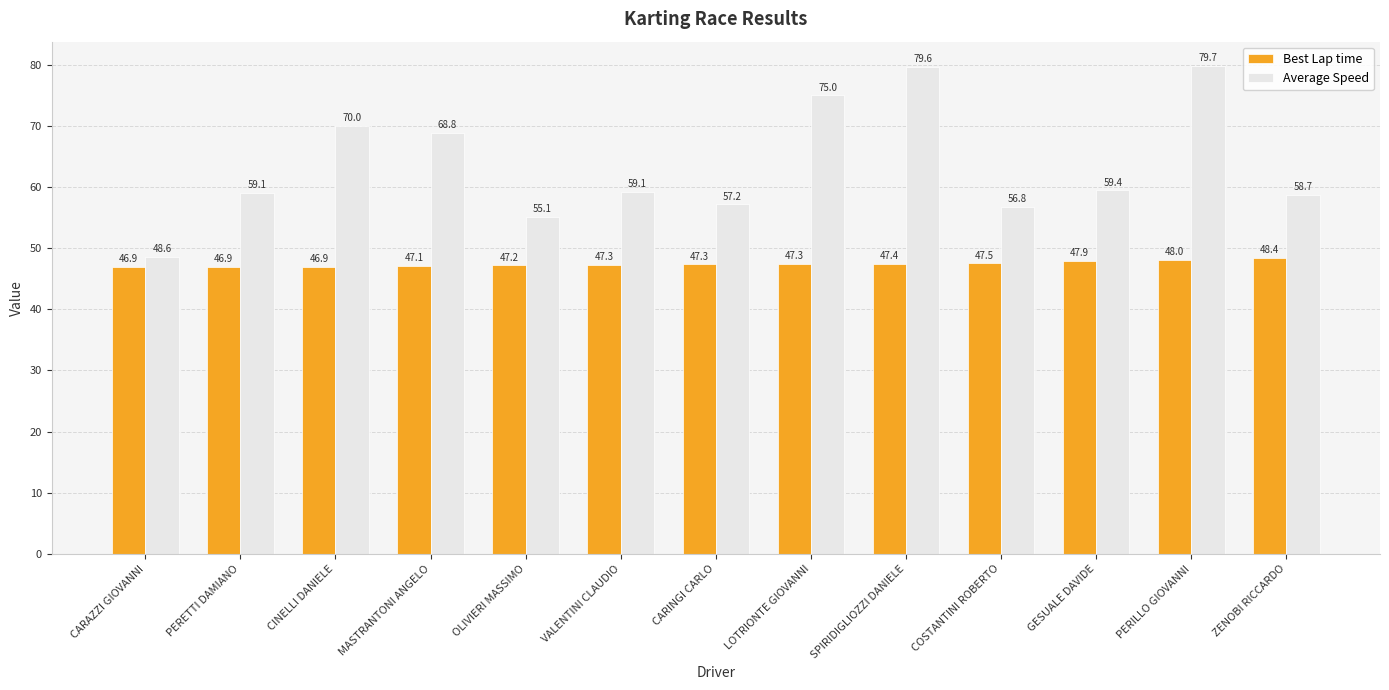

Does the chart contain stacked bars?

No